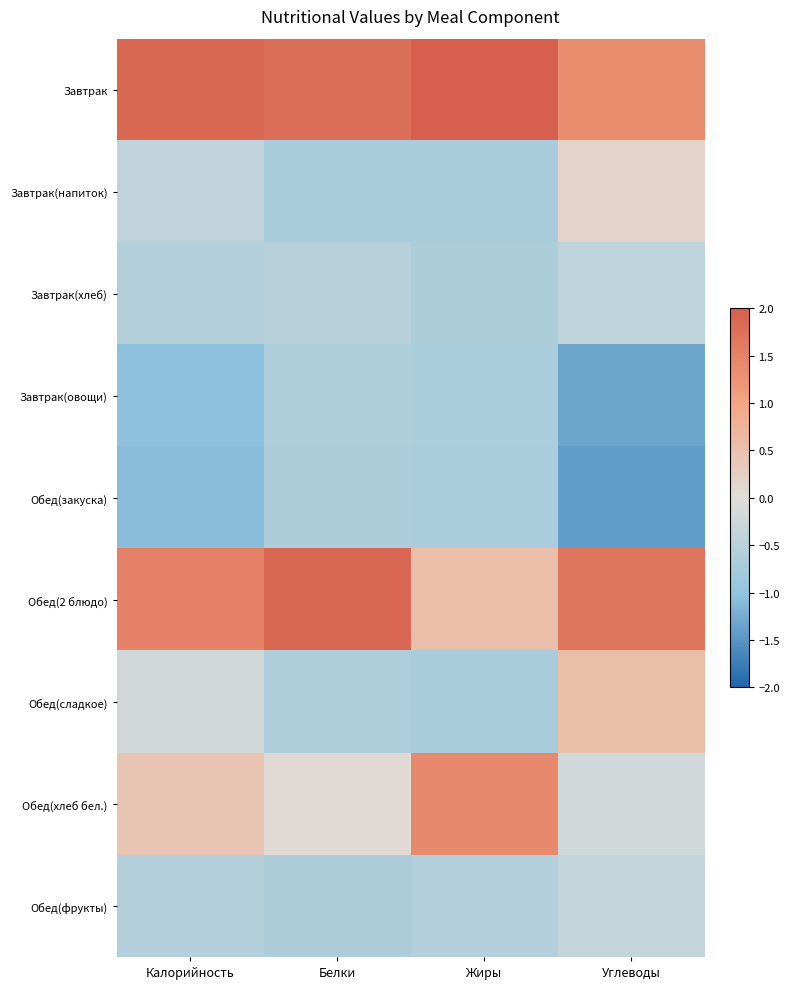

At which category is the sum across all series the highest?

Углеводы